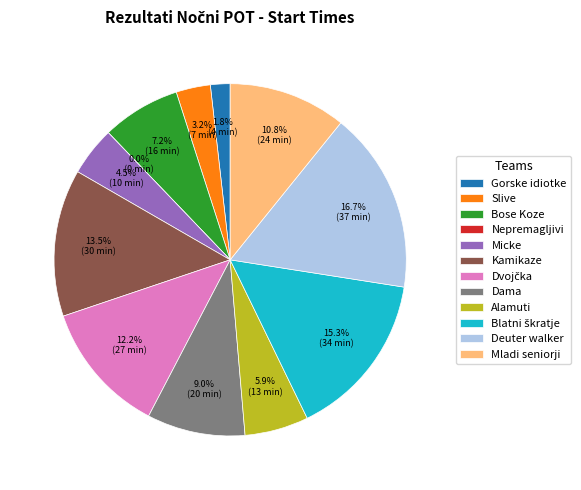

Between Dvojčka and Gorske idiotke, which is larger?

Dvojčka